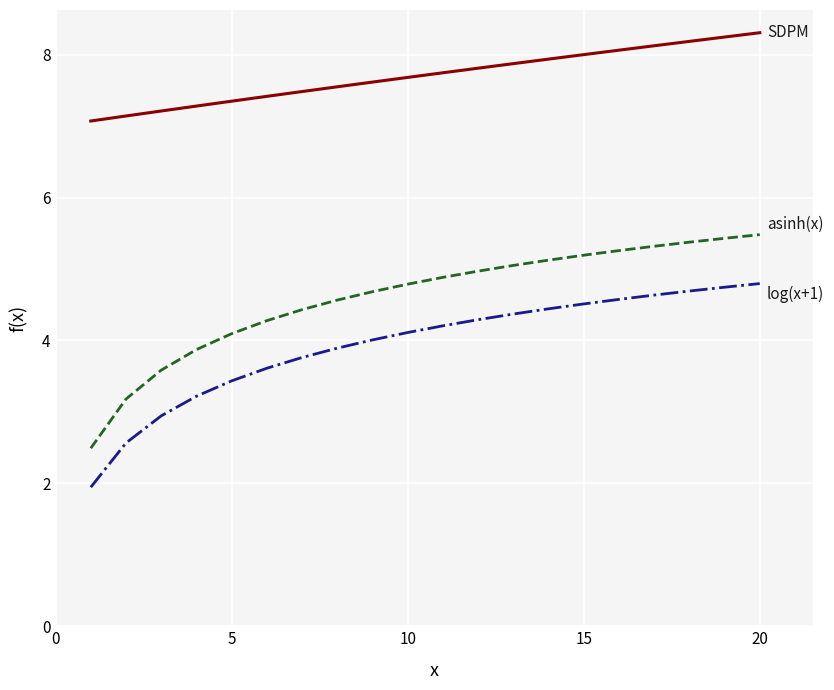

What is the smallest value displayed?

1.9